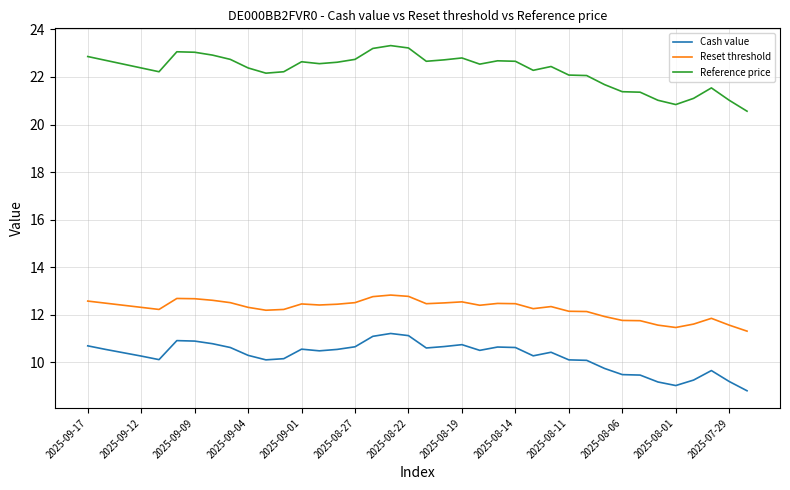

List the series in order of their peak value, lowest first.

Cash value, Reset threshold, Reference price